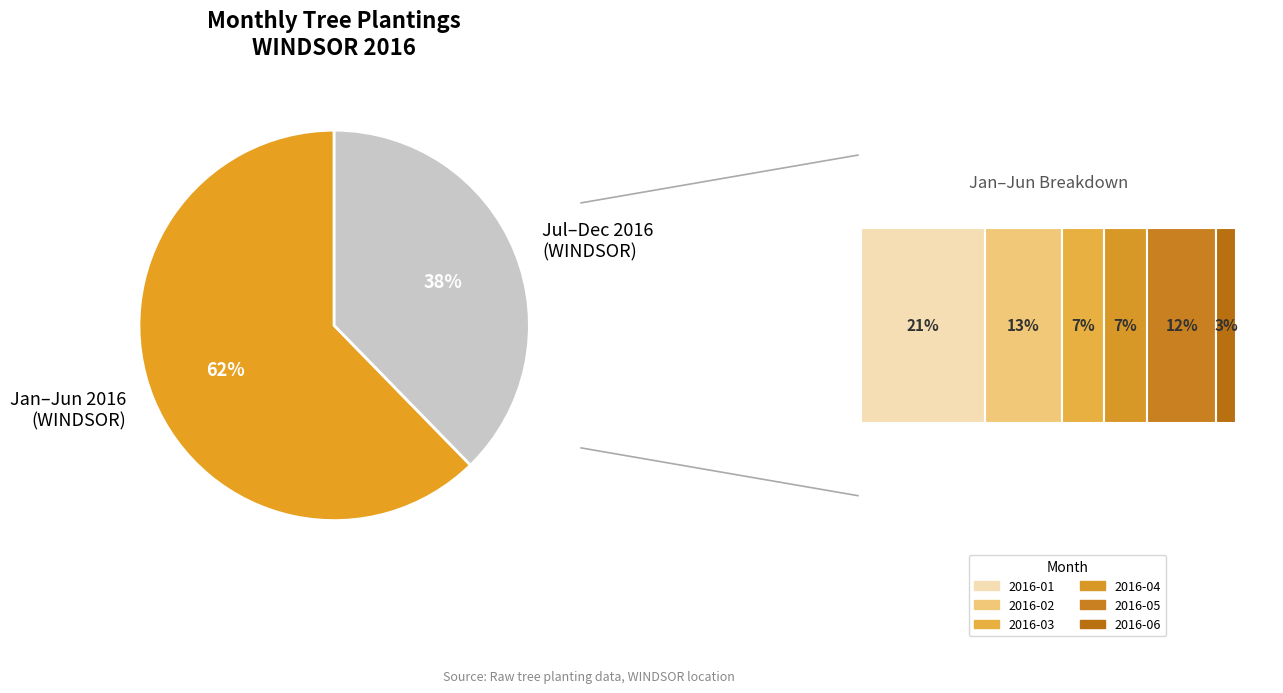

What percentage do 2016-05 and 2016-04 together represent?

18.7%